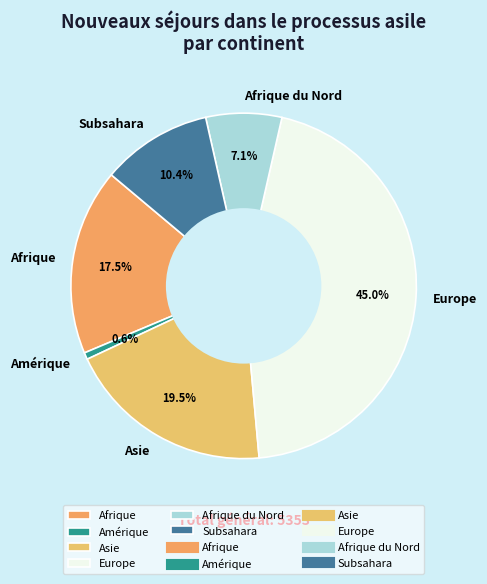

Which category has the biggest portion of the pie?

Europe